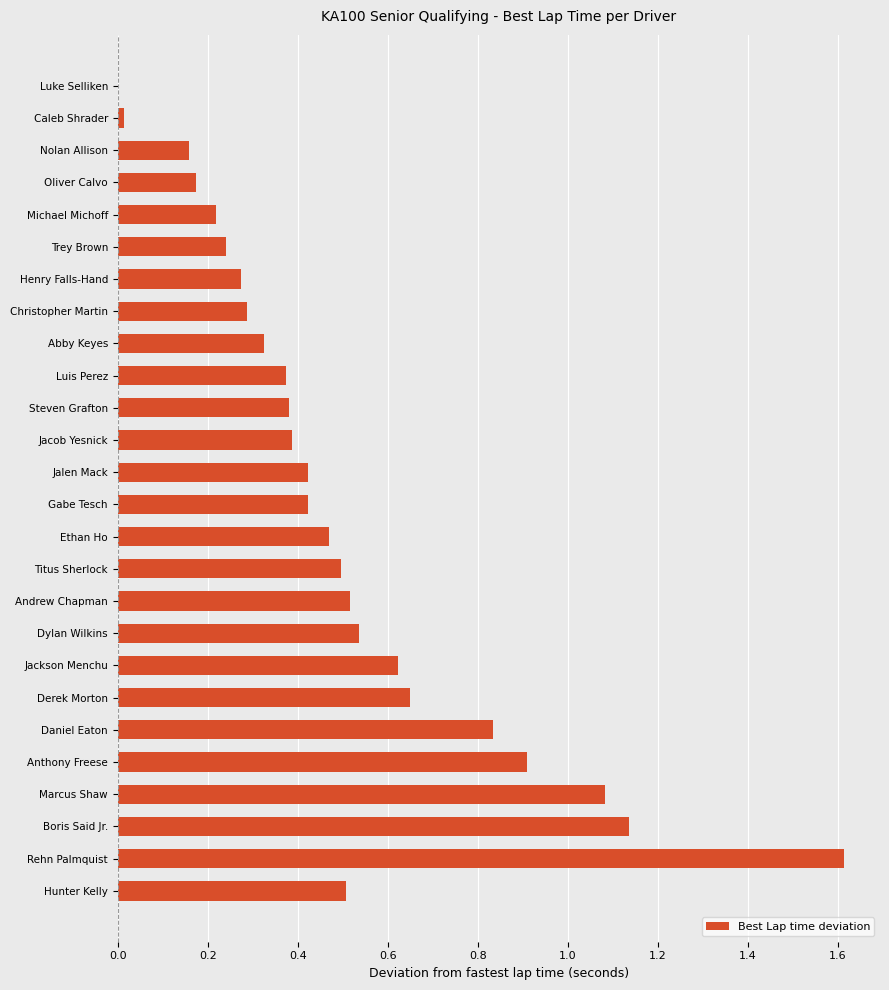

What is the sum of all values?

13.1